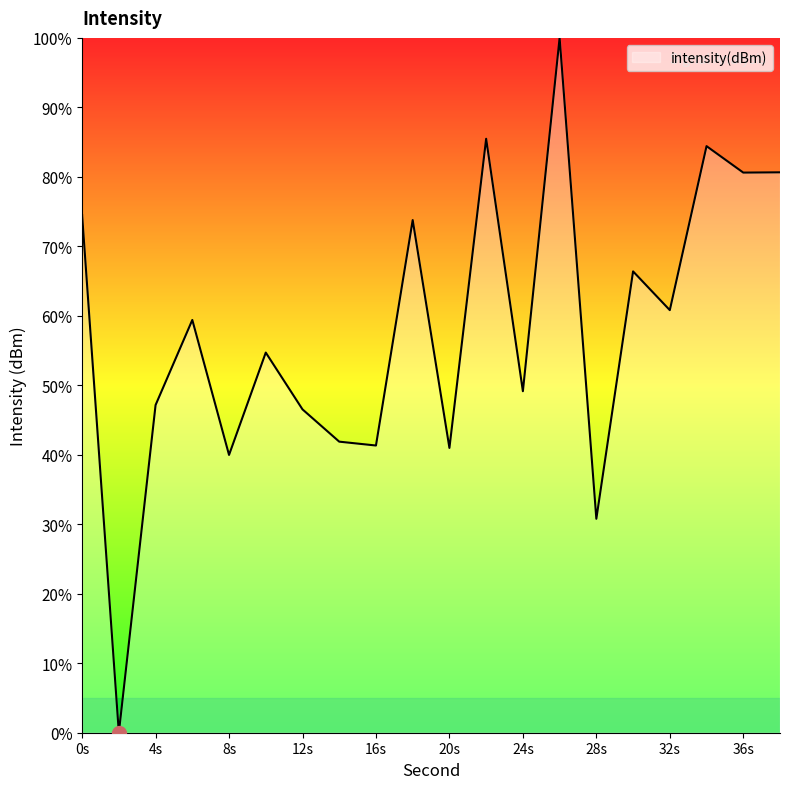

How many interior local peaks (higher than both neighbors) does the data have?

7